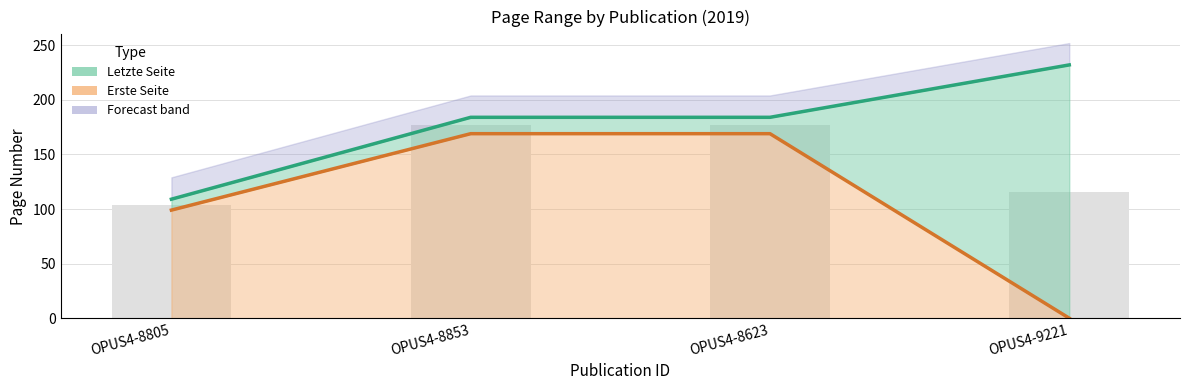

What is the label of the 4th bar from the right?

OPUS4-8805